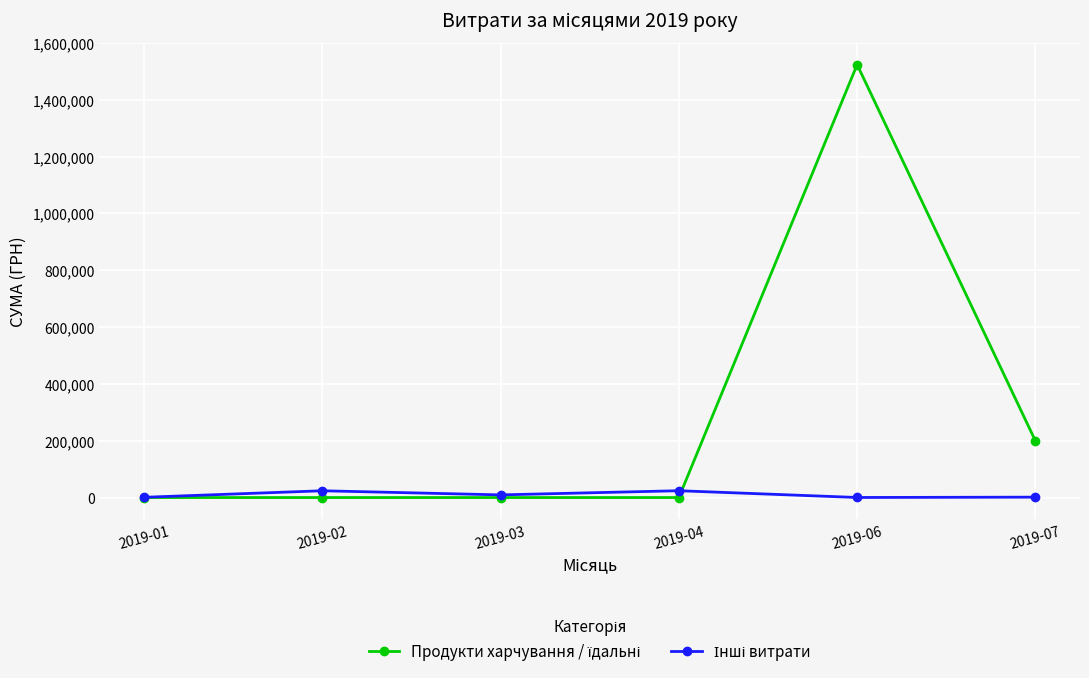

Which category has the highest value across all series?

2019-06